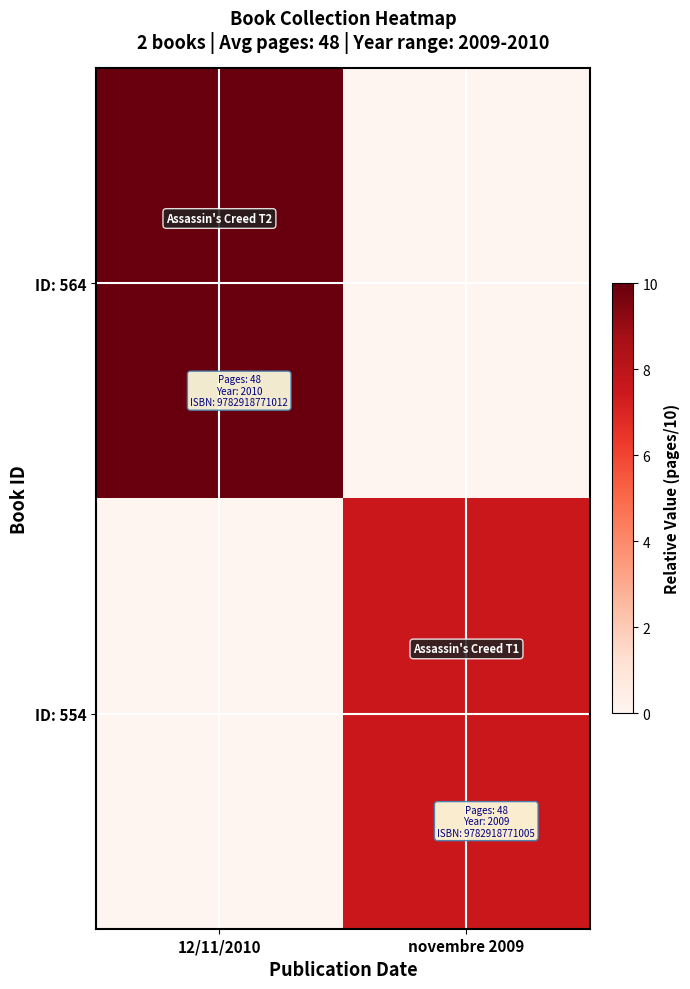

Which has a higher value, novembre 2009 or 12/11/2010?

12/11/2010